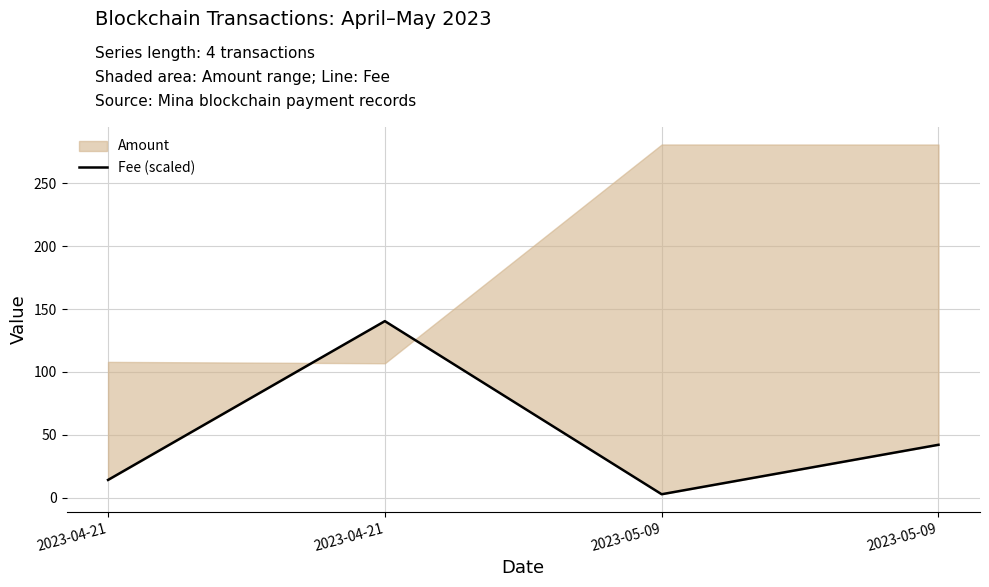

What is the sum of all values?

199.5